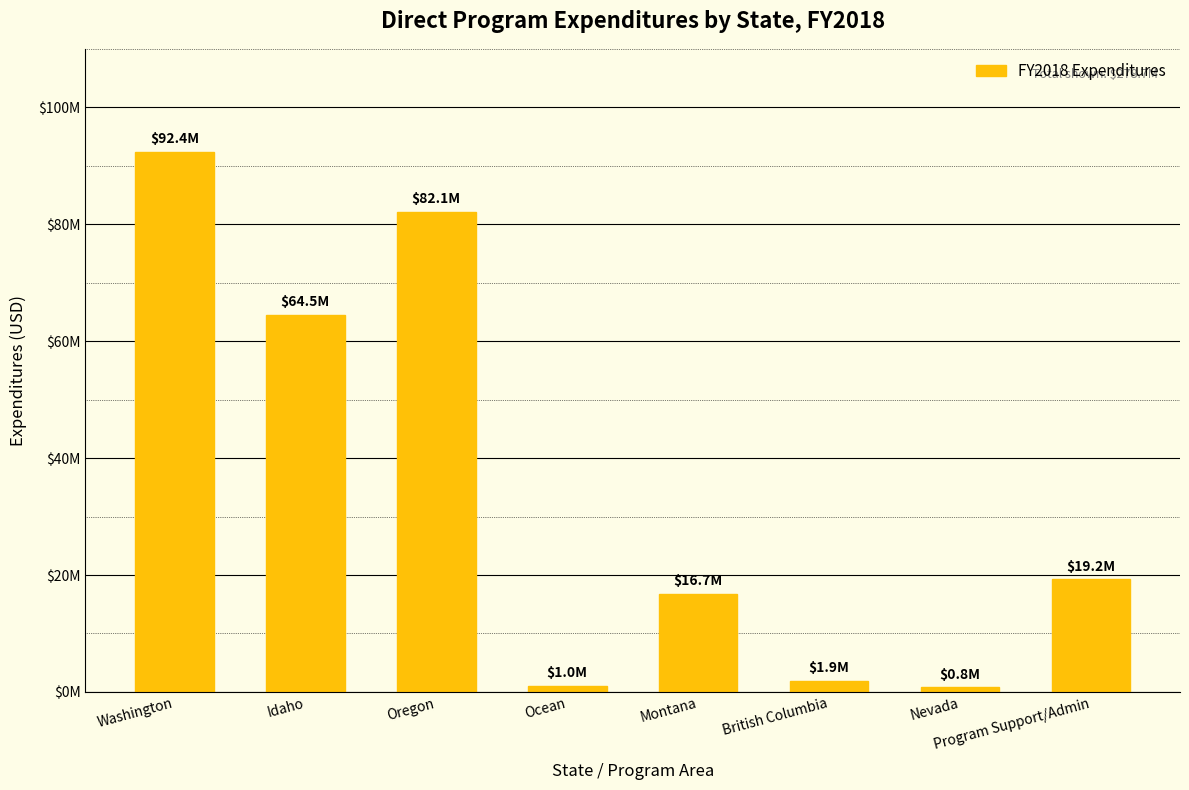

Does the chart contain stacked bars?

No